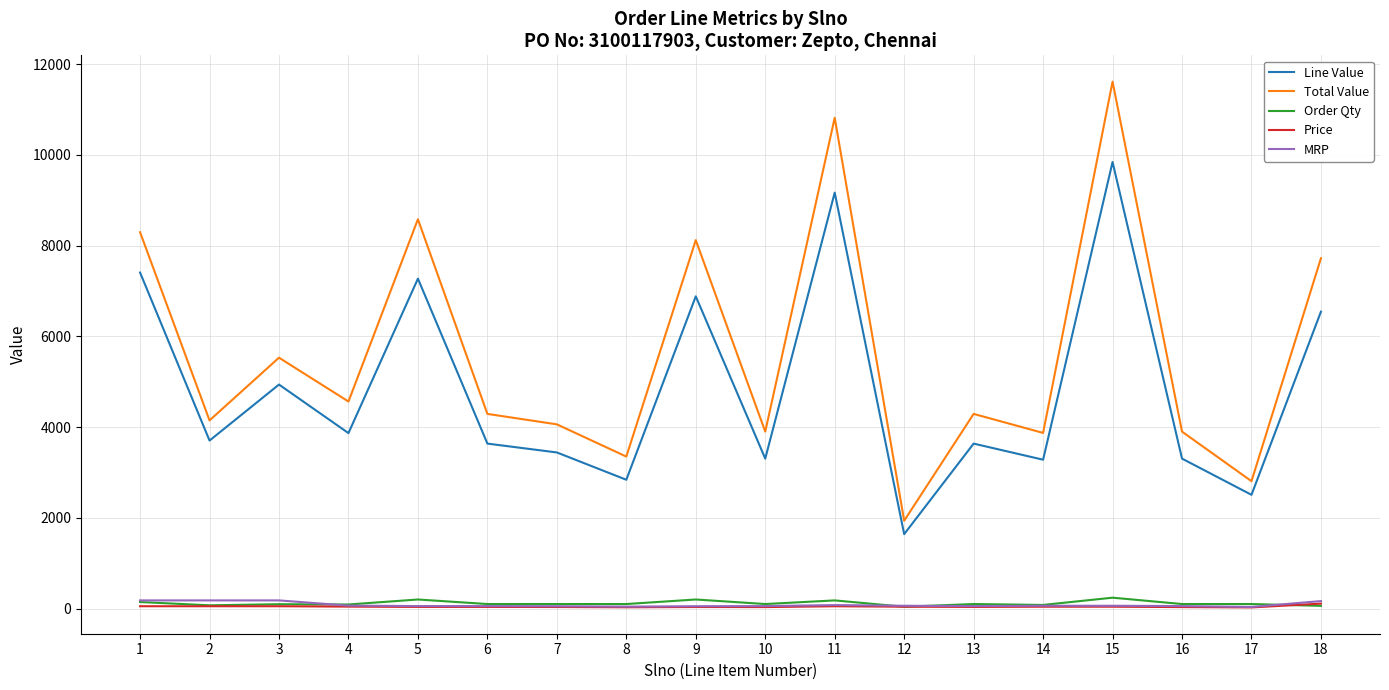

What is the total value across all series at 4?

8628.7